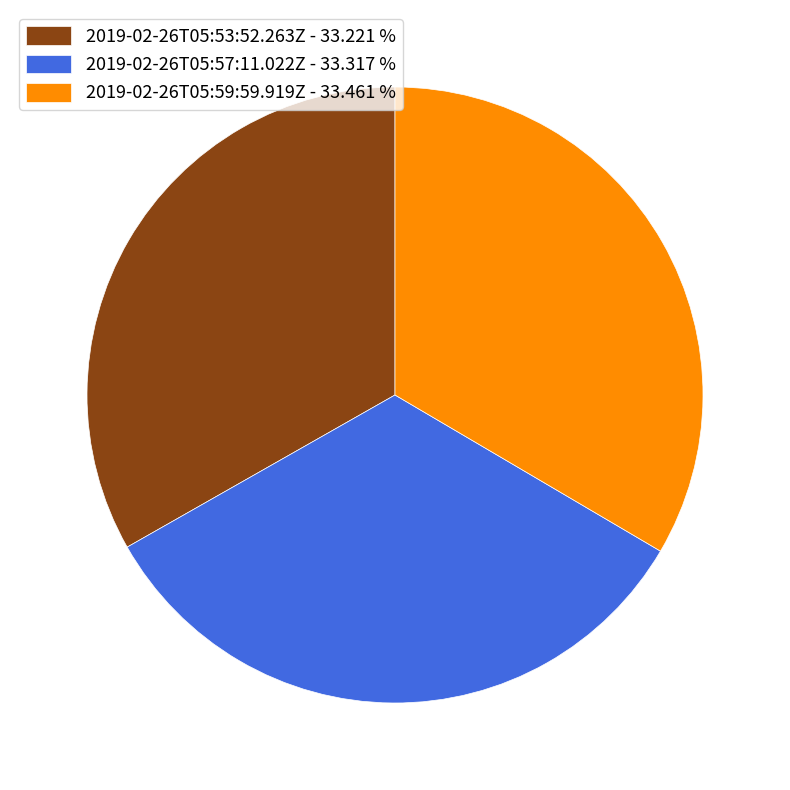

How many segments does this pie chart have?

3